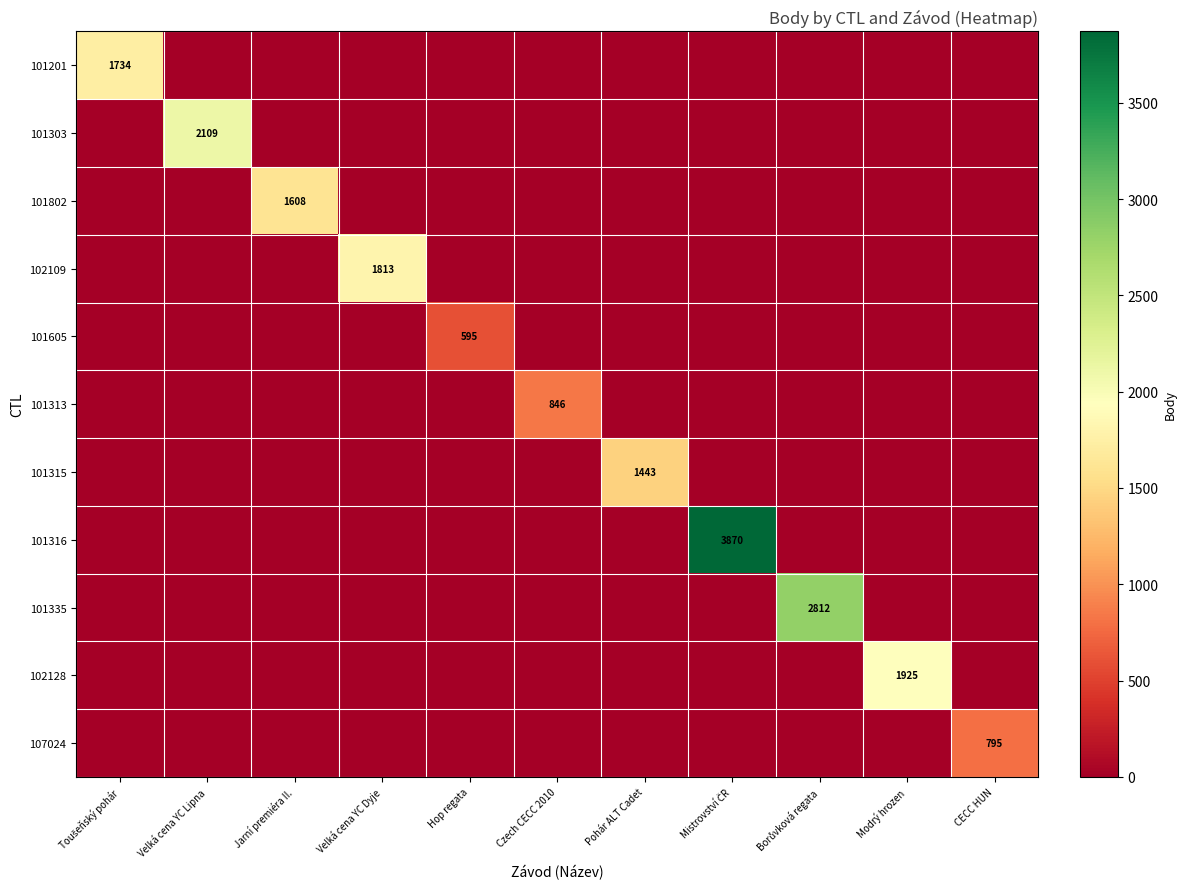

Is it true that 102128 equals 3281 at Modrý hrozen?

False